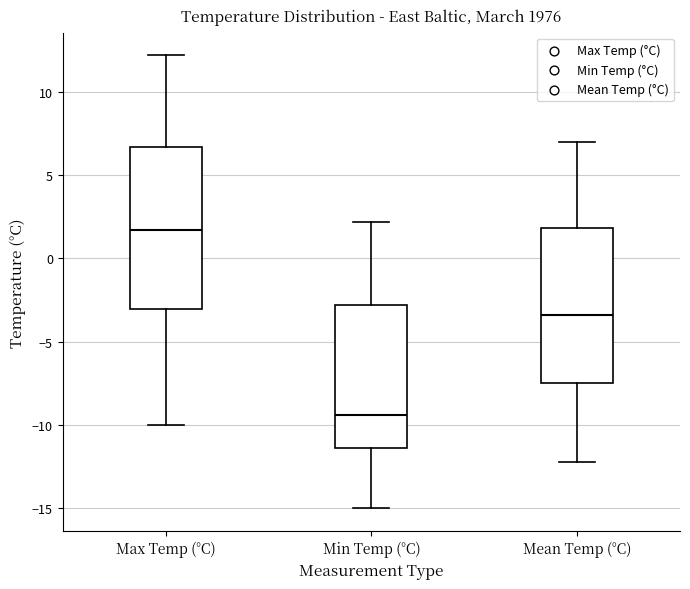

Reading left to right, read every box against the y-axis: the position of its median line, the range the box covers, and the ends of its whiskers. The values are not printed on the chart, so give them approximately, as read against the axis.

Max Temp (°C): median 1.5, box -3.0 to 6.5, whiskers -10.0 to 12.0
Min Temp (°C): median -9.5, box -11.5 to -3.0, whiskers -15.0 to 2.0
Mean Temp (°C): median -3.5, box -7.5 to 2.0, whiskers -12.0 to 7.0